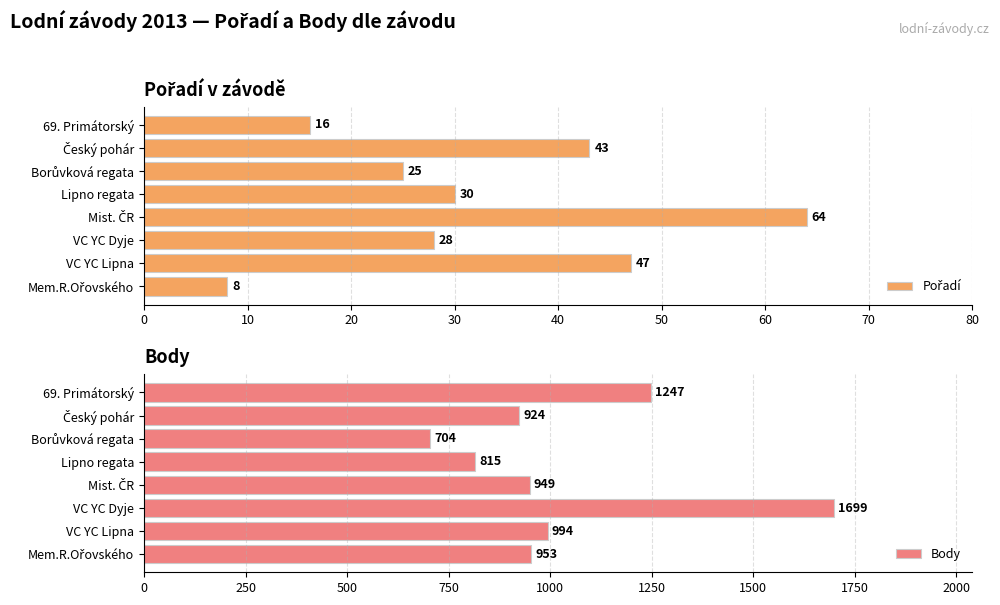

What is the average value of the Body series?

1036